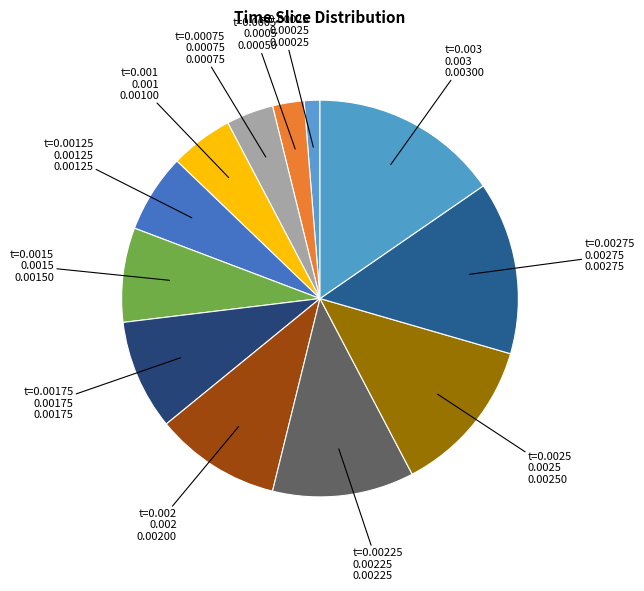

Between t=0.00225 0.00225 and t=0.002 0.002, which is larger?

t=0.00225 0.00225